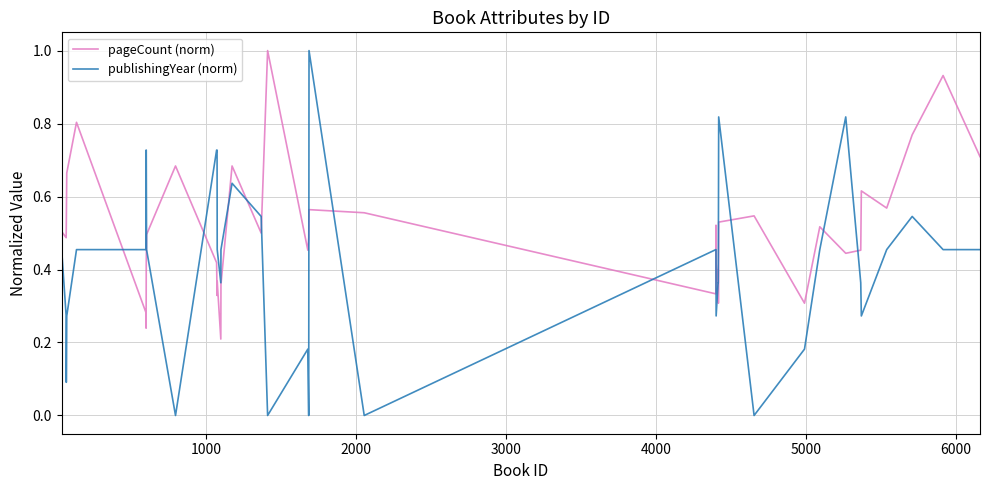

Which series has the largest total across all categories?

pageCount (norm)